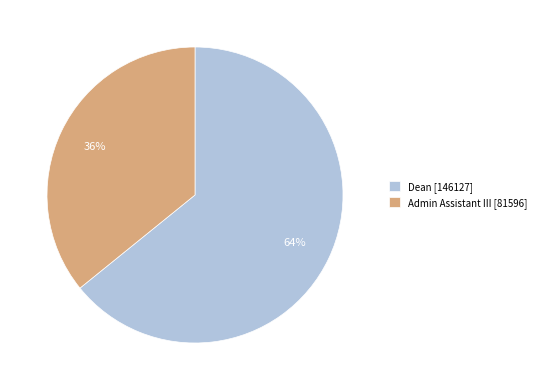

Is the sum of Dean and Admin Assistant III greater than half?

Yes